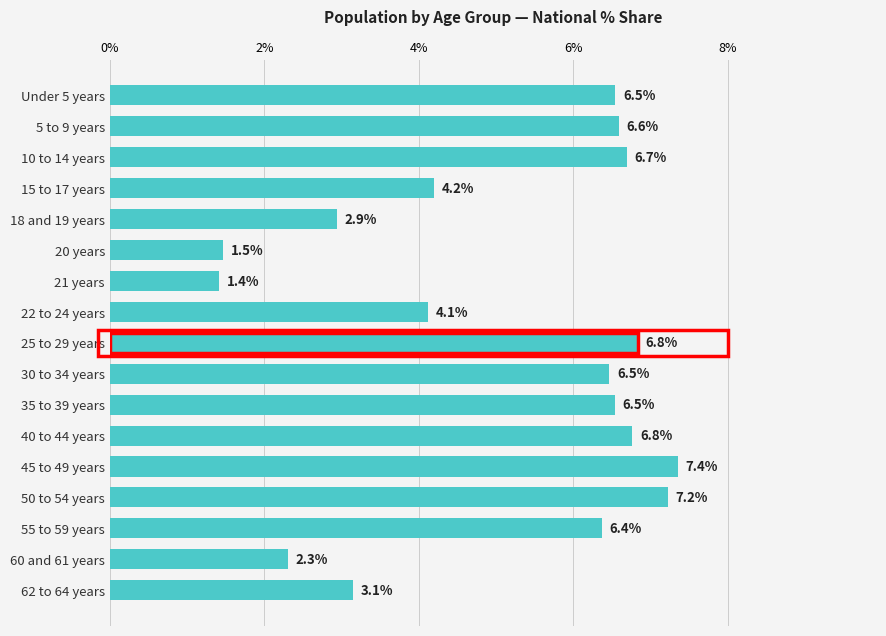

What is the average value?

5.1